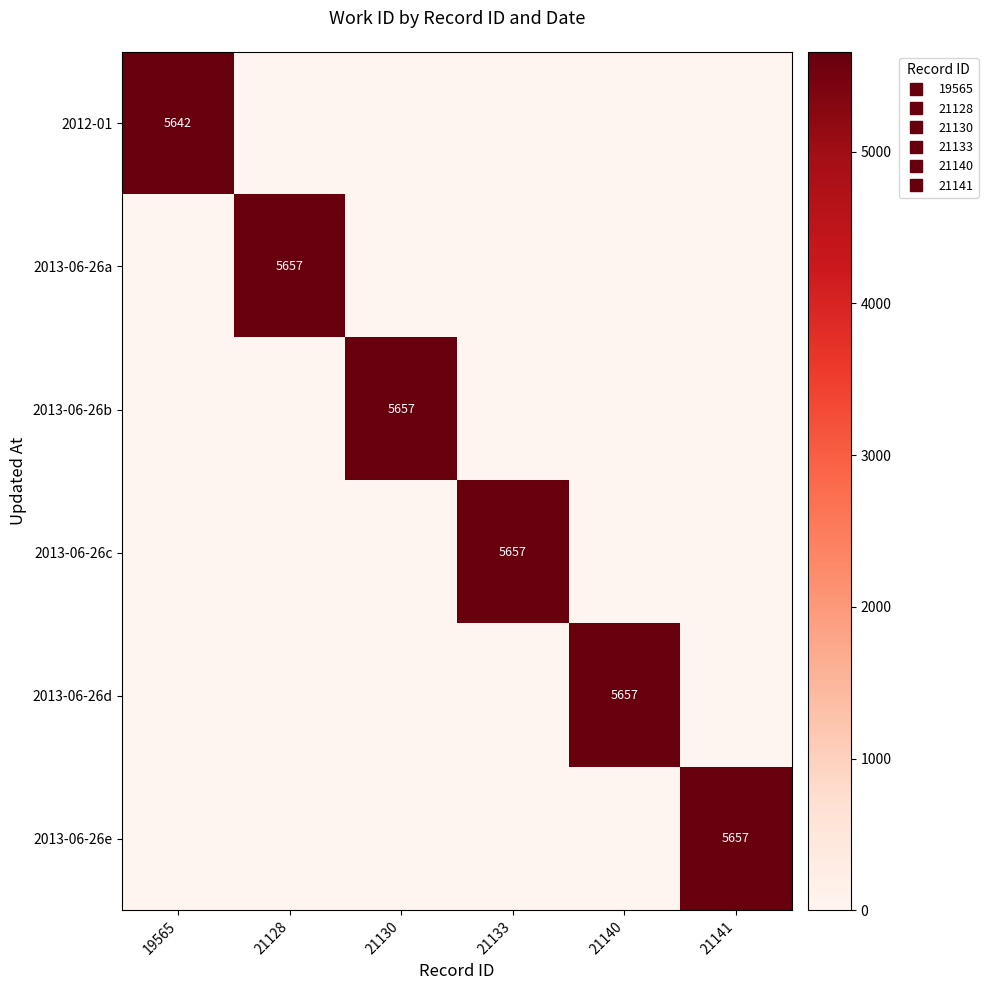

What is the difference between the maximum and second lowest values in the 2012-01 series?

5642